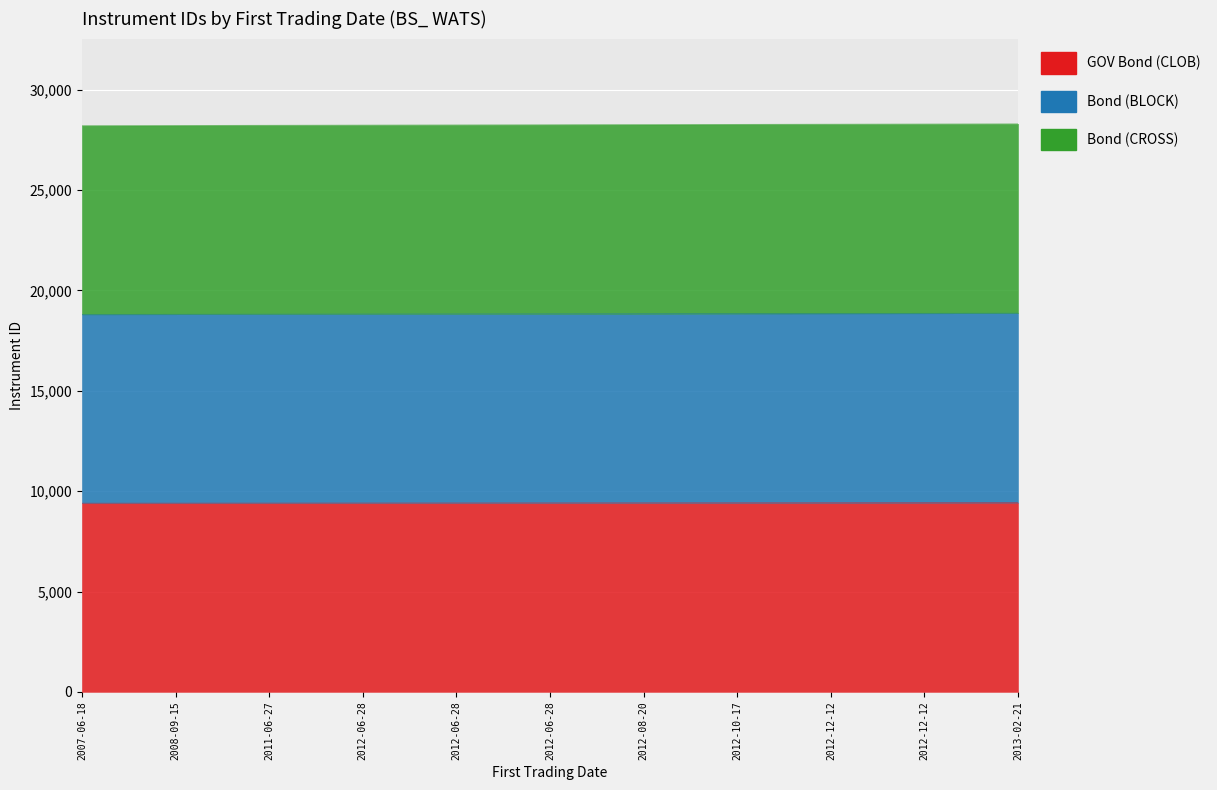

Which label corresponds to the smallest value in the chart?

2007-06-18